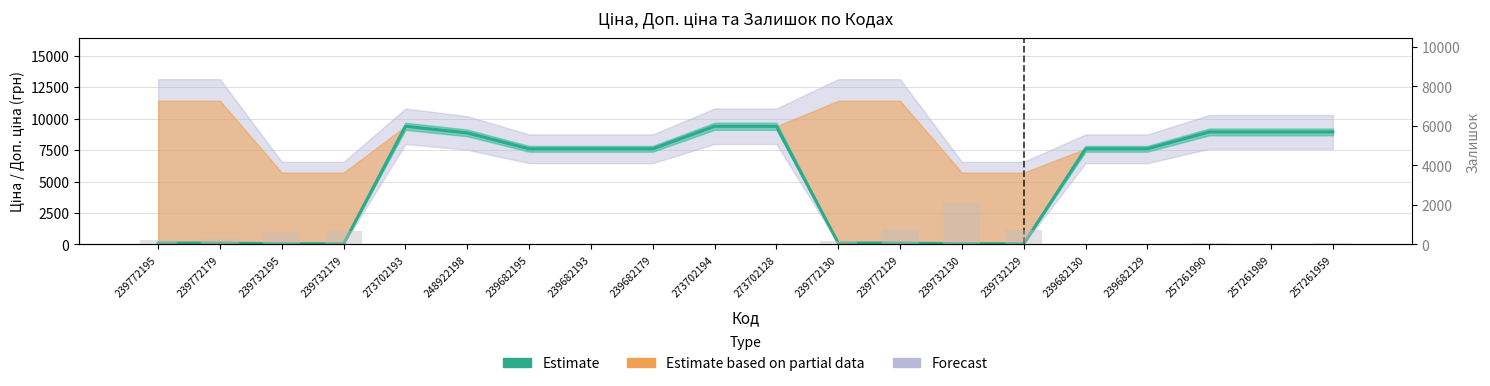

What is the label of the 11th bar from the right?

273702194